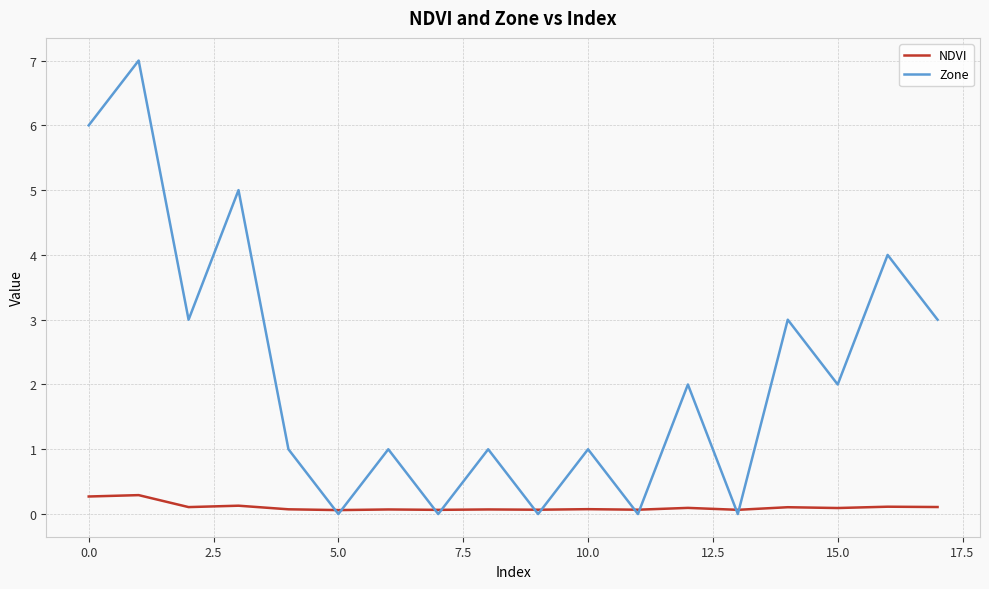

List the series in order of their peak value, lowest first.

NDVI, Zone